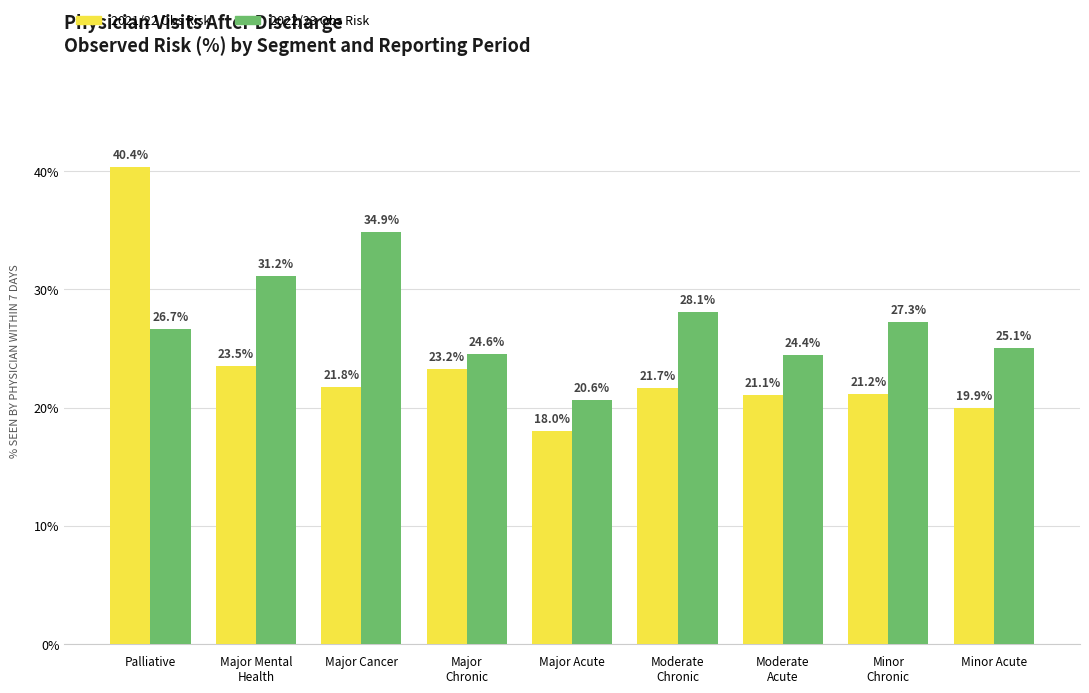

What is the label of the 8th bar from the left?

Minor
Chronic